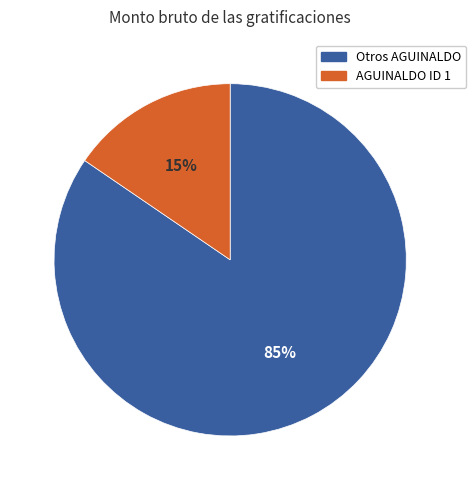

Is there any slice that represents more than half of the pie?

Yes